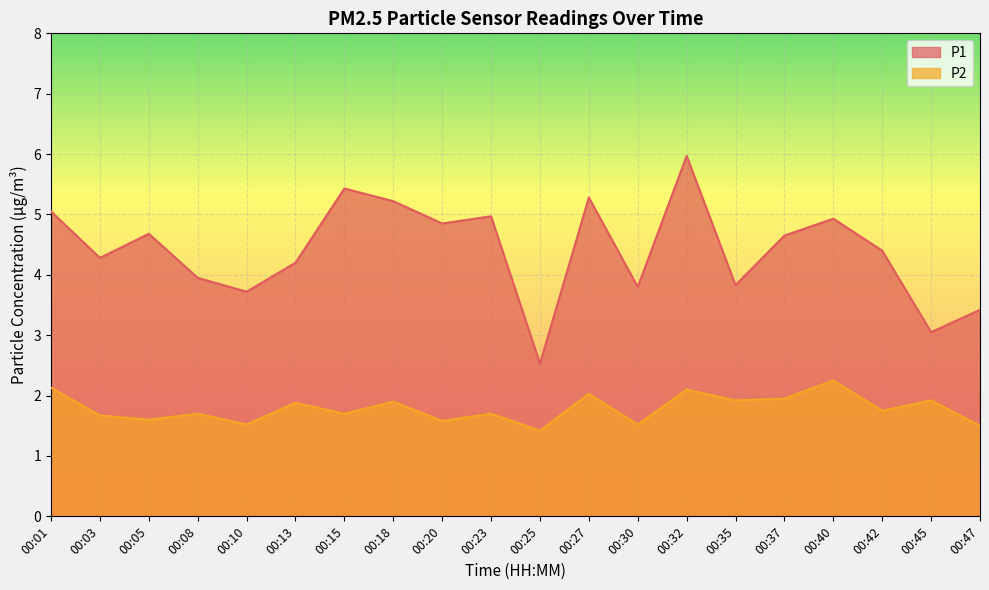

At how many categories does at least one series exceed 5?

5